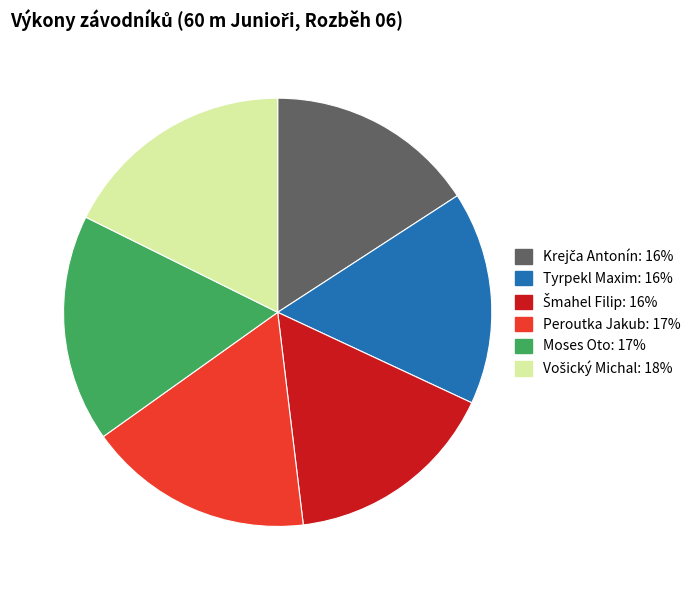

Approximately how many times larger is the value at Moses Oto compared to Peroutka Jakub?

1.0